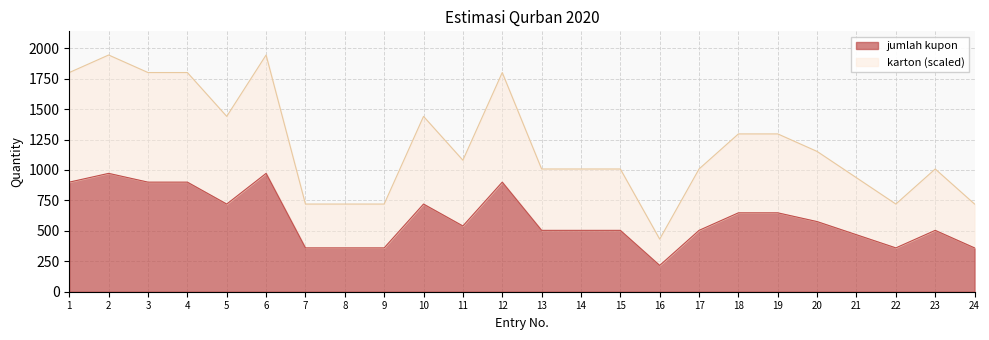

What is the value of the jumlah kupon point at the 20th from the left?

576